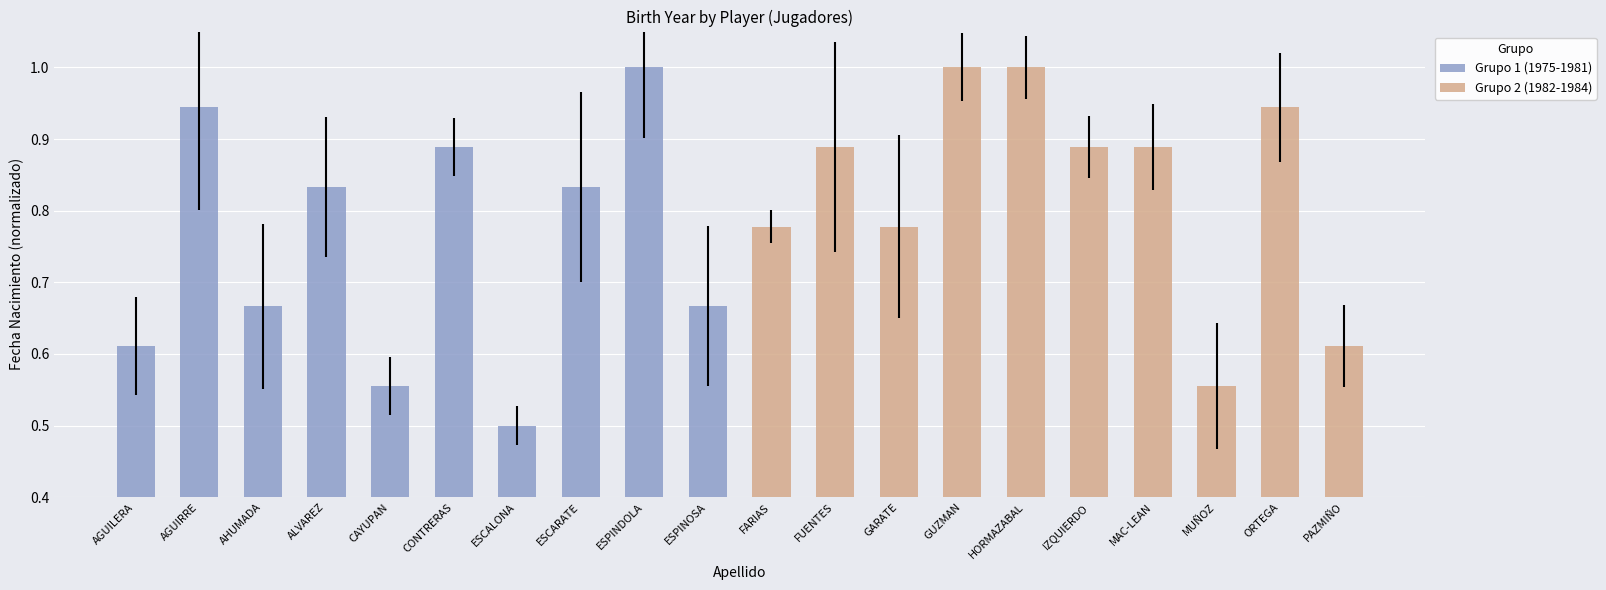

Reading right to left, list all the values displayed in this chart.

Grupo 1 (1975-1981): 0.7	1.0	0.8	0.5	0.9	0.6	0.8	0.7	0.9	0.6
Grupo 2 (1982-1984): 0.6	0.9	0.6	0.9	0.9	1.0	1.0	0.8	0.9	0.8